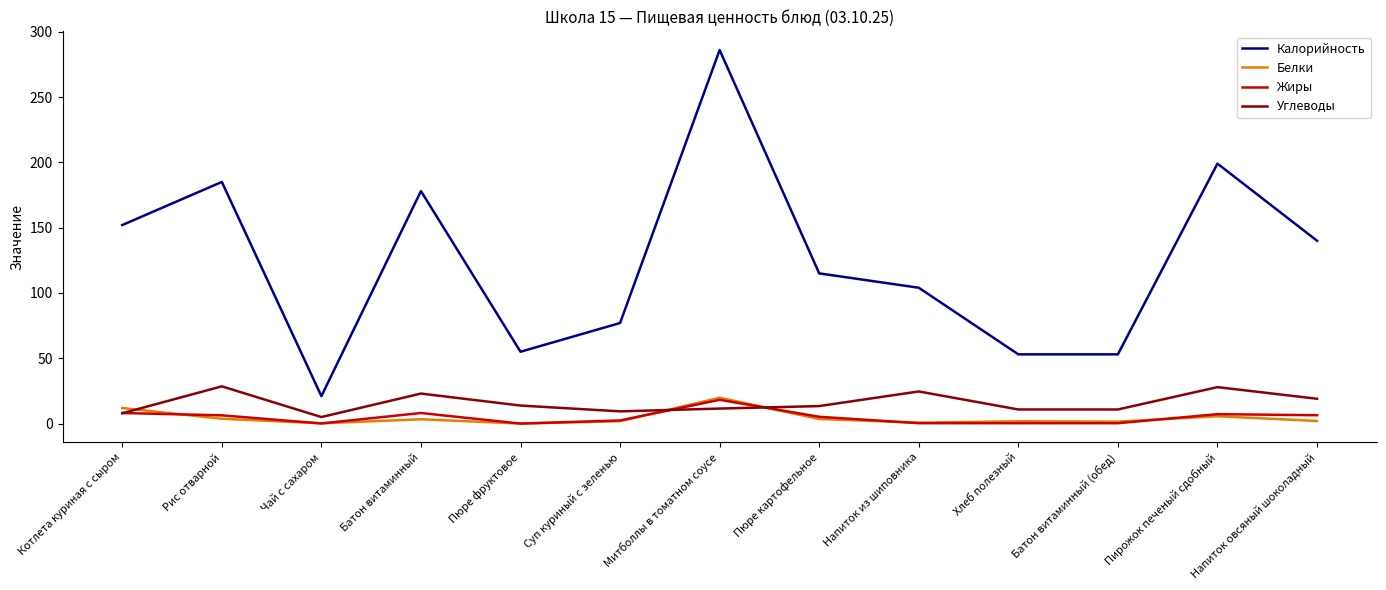

The value of Углеводы at Пюре картофельное is 3.7. True or false?

False